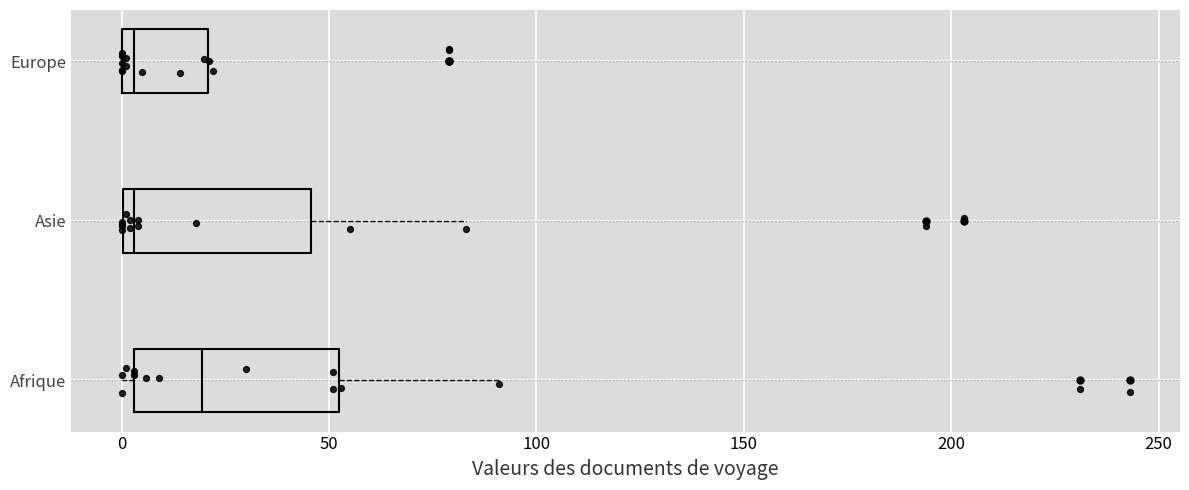

Which box has the furthest to the right median line?

Afrique